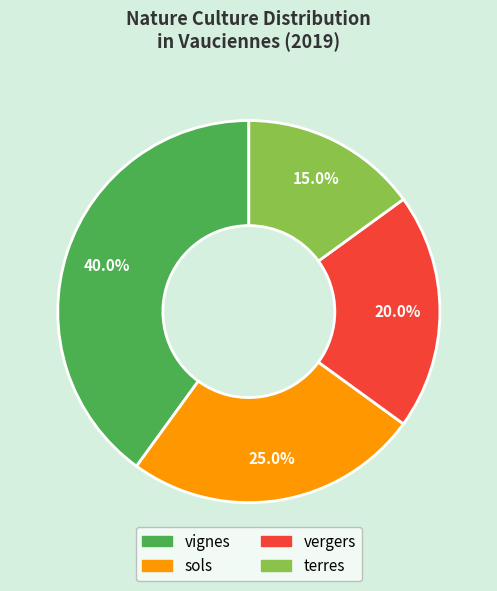

Which has a higher value, vergers or sols?

sols